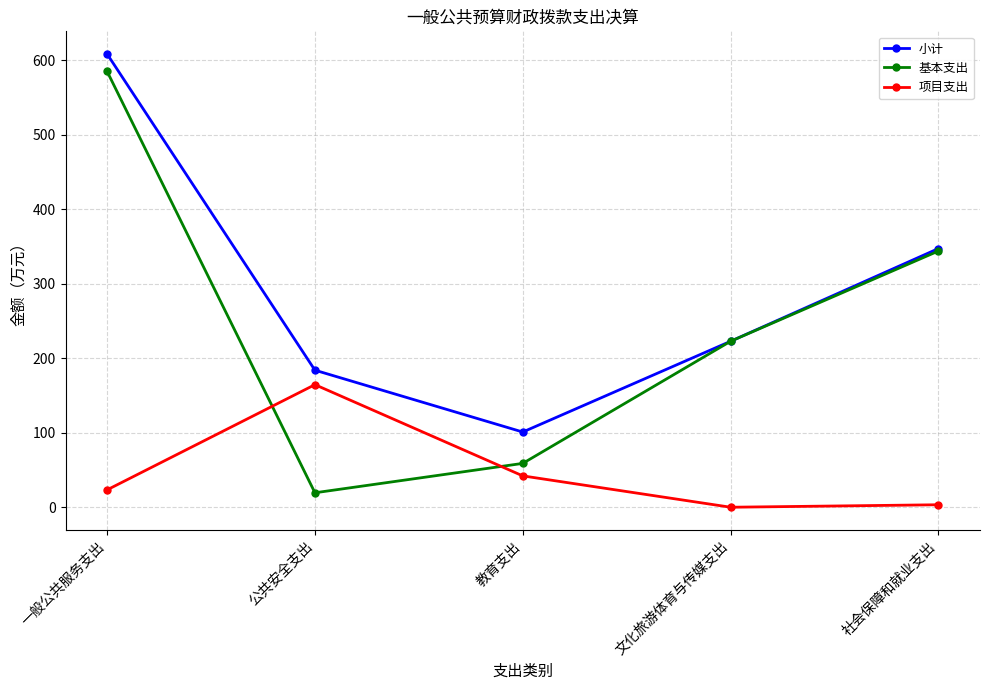

What is the sum of the 项目支出 values at 教育支出 and 公共安全支出?

206.6